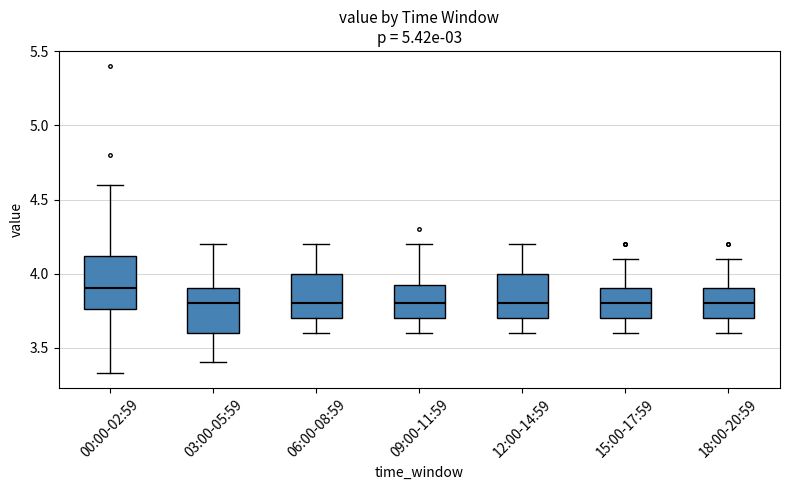

Reading left to right, transcribe this box plot: for each box, give where its median line is, the range the box spans, and where its two whiskers end, as read against the y-axis. The values are not printed on the chart, so give them approximately, as read against the axis.

00:00-02:59: median 3.90, box 3.75 to 4.10, whiskers 3.35 to 4.60
03:00-05:59: median 3.80, box 3.60 to 3.90, whiskers 3.40 to 4.20
06:00-08:59: median 3.80, box 3.70 to 4.00, whiskers 3.60 to 4.20
09:00-11:59: median 3.80, box 3.70 to 3.95, whiskers 3.60 to 4.20
12:00-14:59: median 3.80, box 3.70 to 4.00, whiskers 3.60 to 4.20
15:00-17:59: median 3.80, box 3.70 to 3.90, whiskers 3.60 to 4.10
18:00-20:59: median 3.80, box 3.70 to 3.90, whiskers 3.60 to 4.10